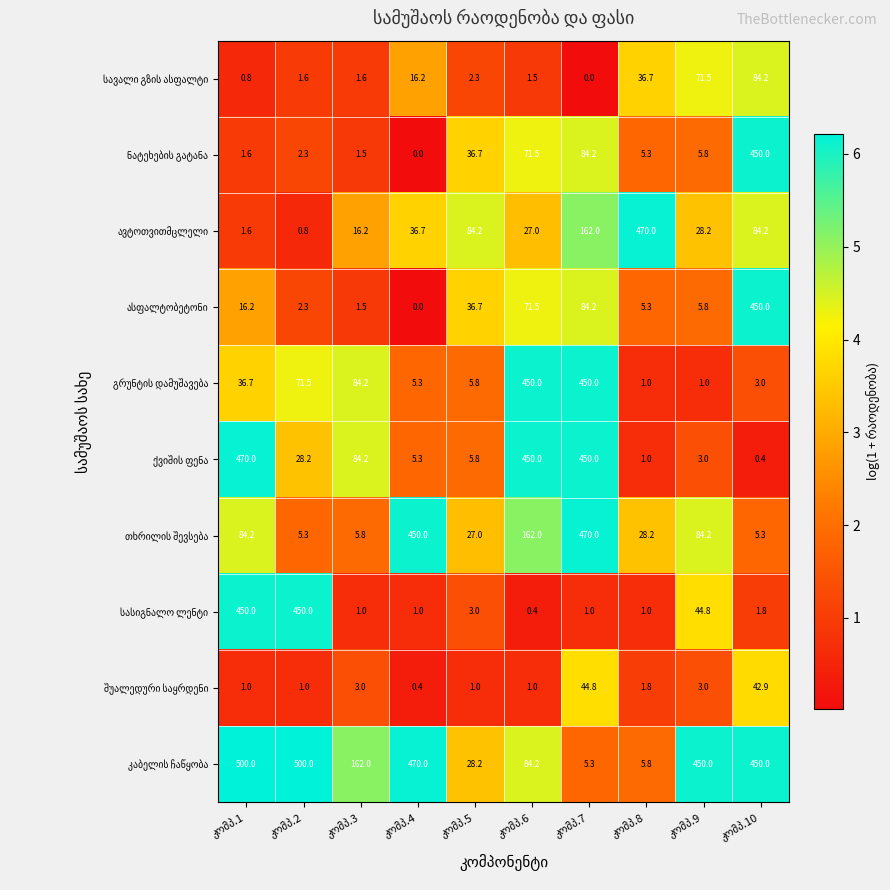

What is the maximum value shown in the chart?

500.0